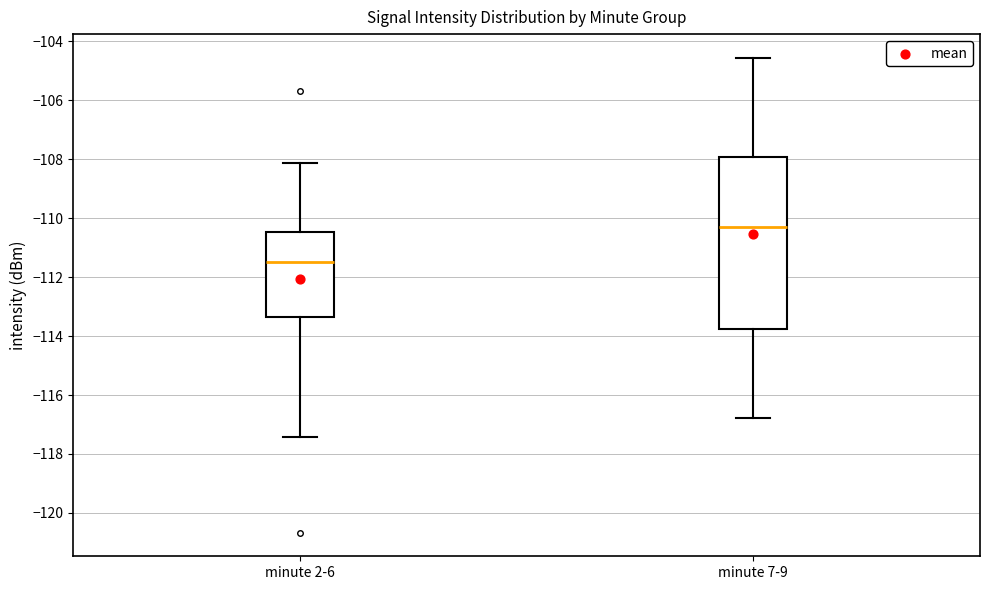

Reading left to right, read every box against the y-axis: the position of its median line, the range the box covers, and the ends of its whiskers. The values are not printed on the chart, so give them approximately, as read against the axis.

minute 2-6: median -111.4, box -113.4 to -110.4, whiskers -117.4 to -108.2
minute 7-9: median -110.4, box -113.8 to -108.0, whiskers -116.8 to -104.6